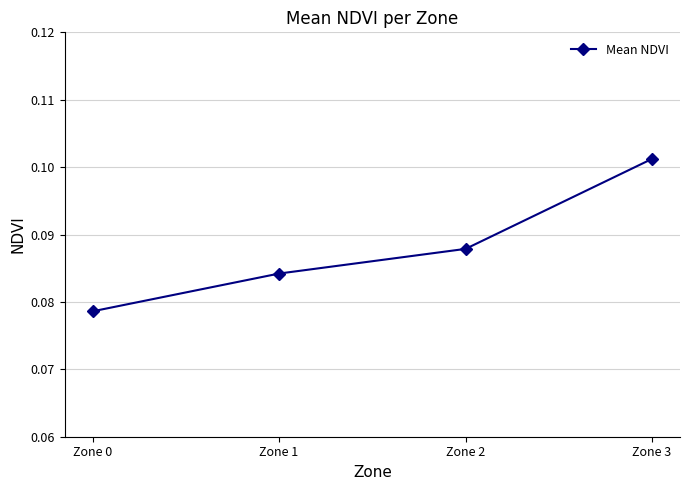

List the labels in order of value, largest first.

Zone 3, Zone 2, Zone 1, Zone 0